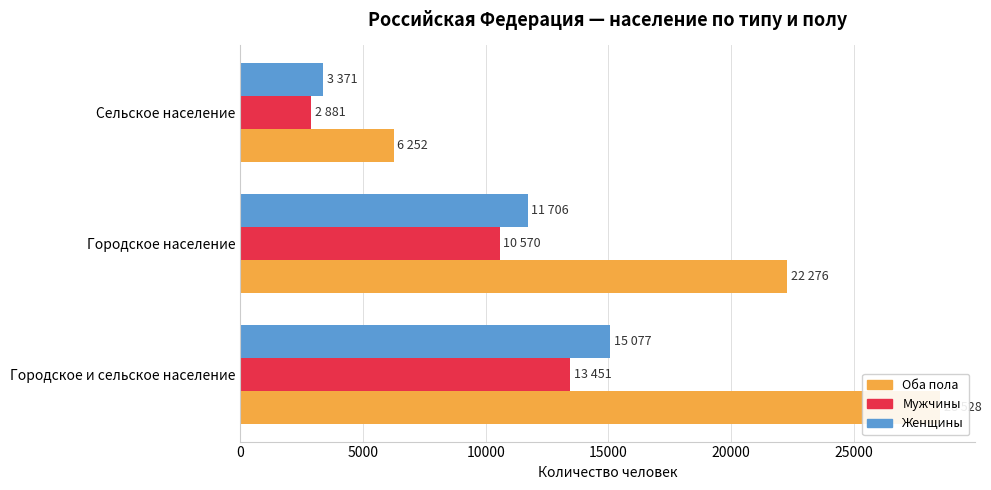

The value of Мужчины at Городское и сельское население is 8950. True or false?

False